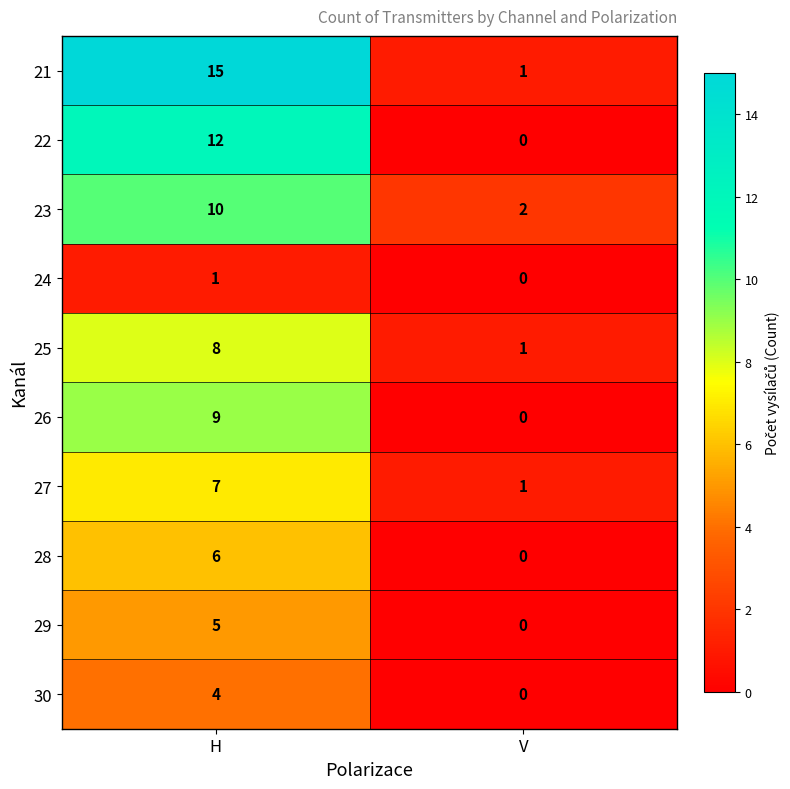

What is the sum of all 23 values?

12